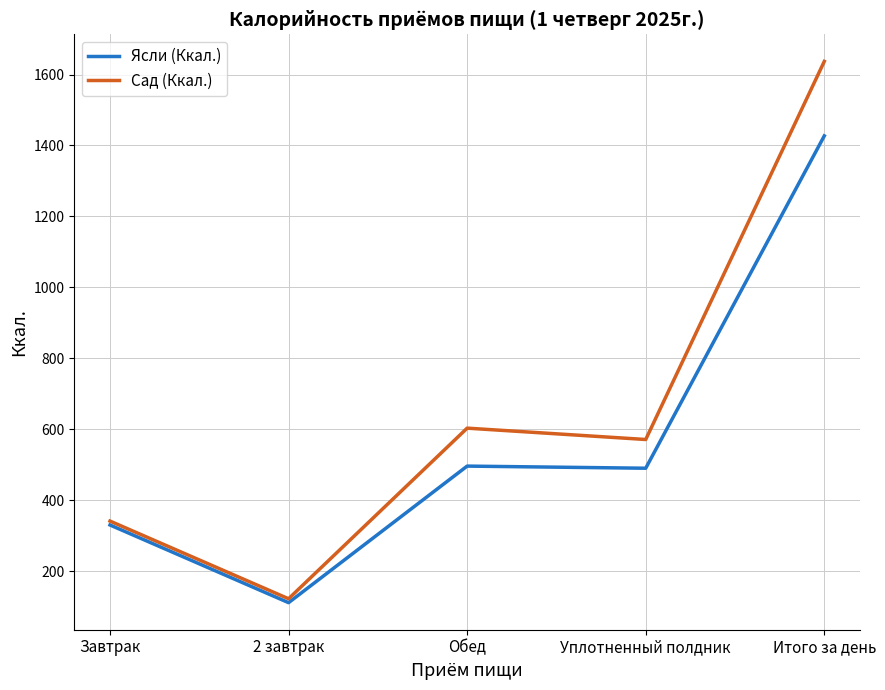

How many lines are shown in the chart?

2